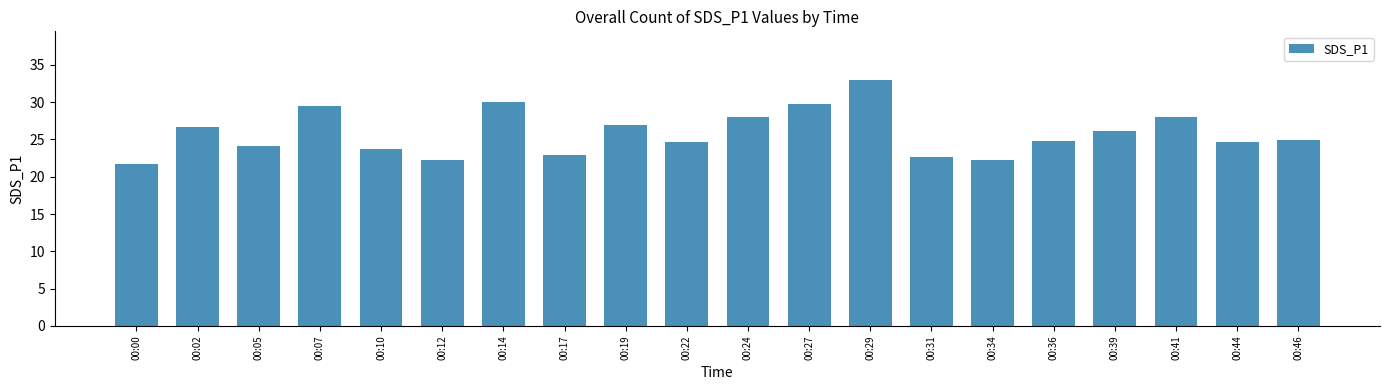

At which category does the chart reach its peak across all series?

00:29